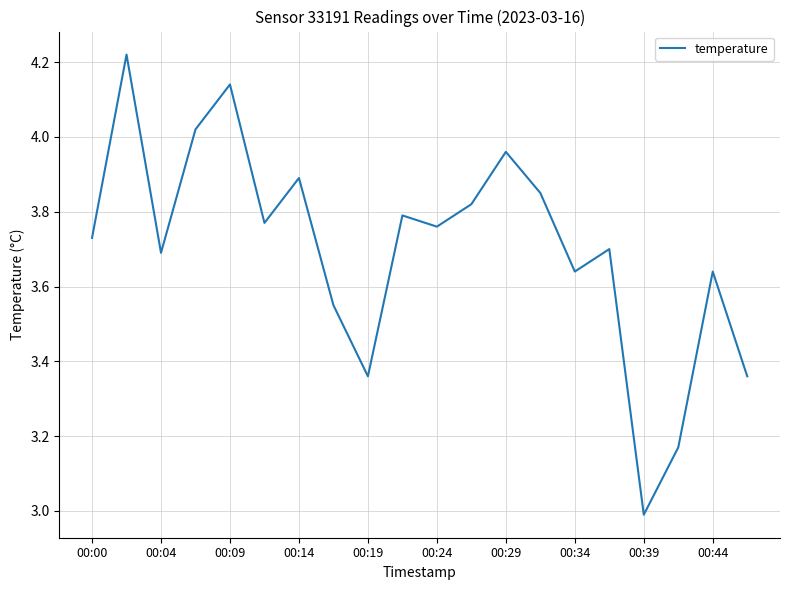

What is the difference between the maximum and minimum values?

1.2